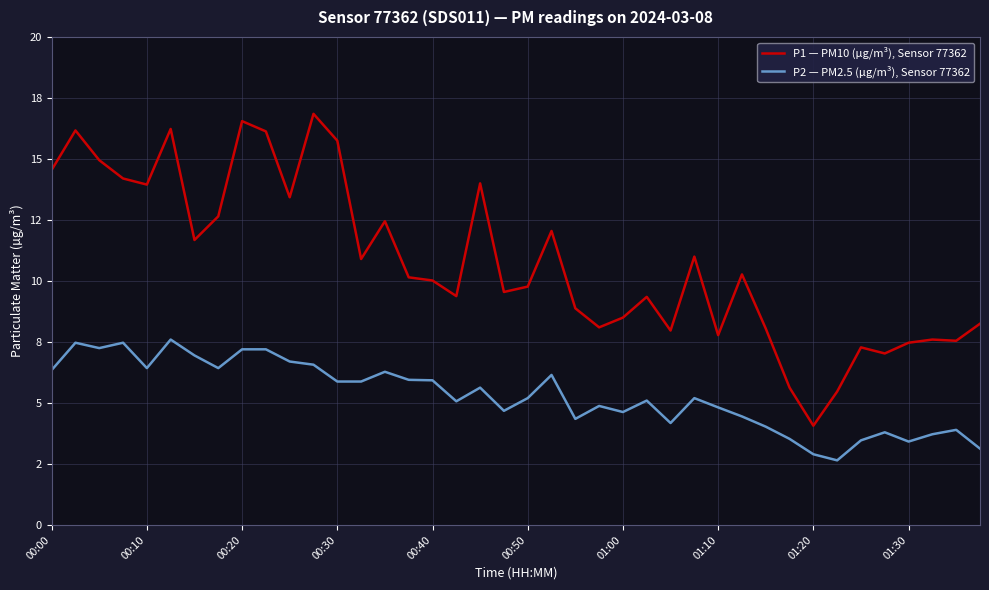

Does the chart display data point markers on the line(s)?

No